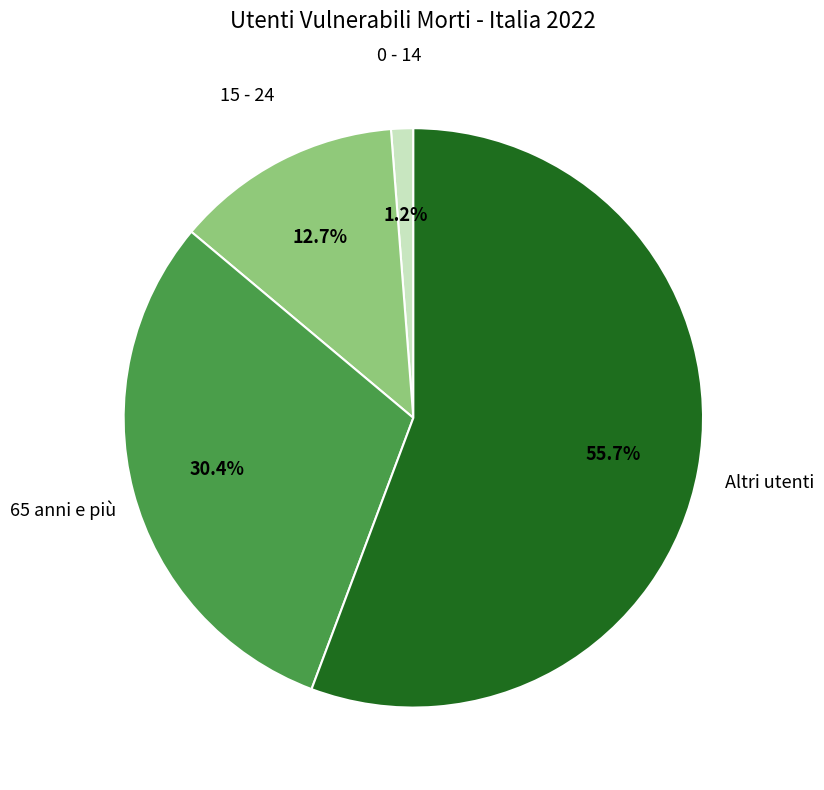

Is there any slice that represents more than half of the pie?

Yes